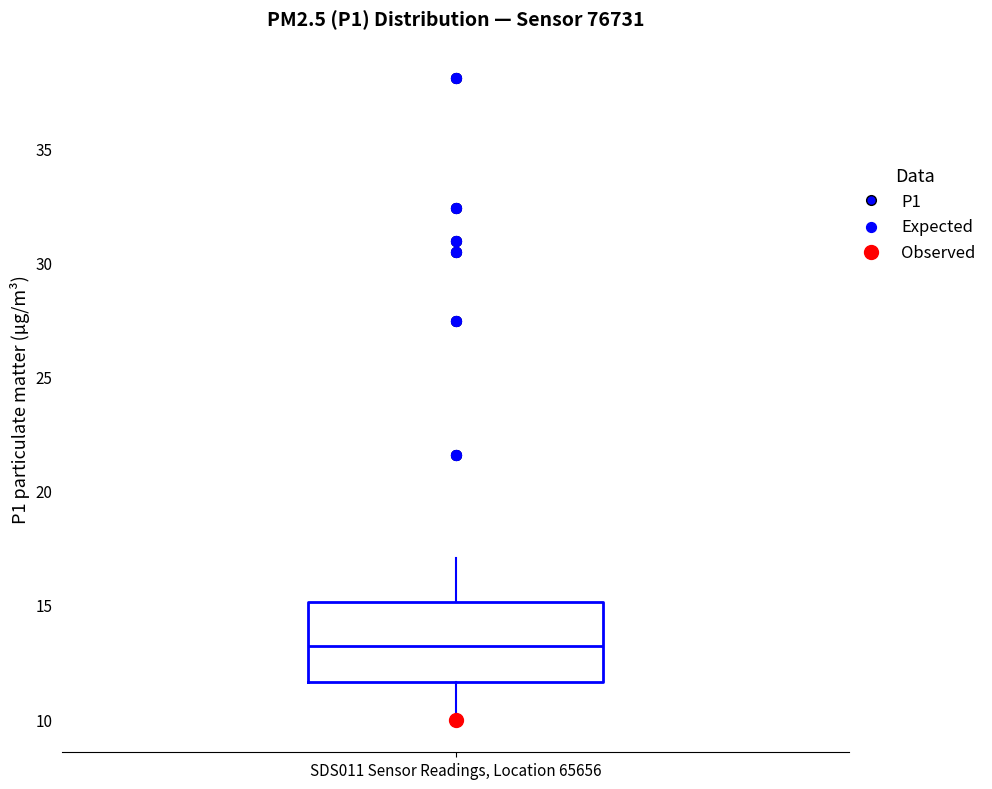

Where does the upper whisker of the box for SDS011 Sensor Readings, Location 65656 end on the y-axis? The values are not printed on the chart, so give them approximately, as read against the axis.

17.0